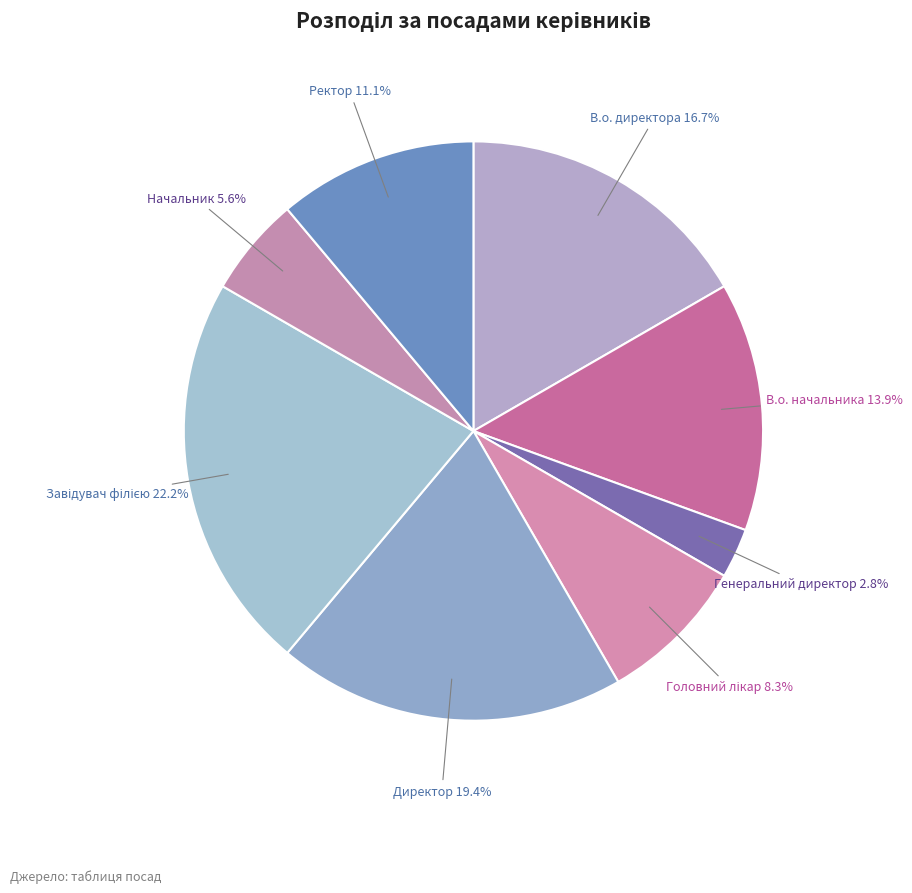

Combined, what portion of the pie is Начальник and Директор?

25.0%